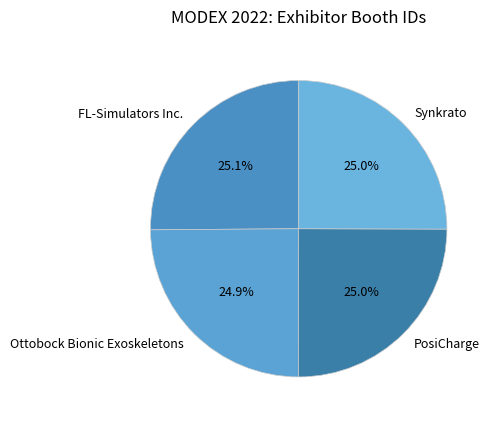

Is the sum of Ottobock Bionic Exoskeletons and PosiCharge greater than half?

No